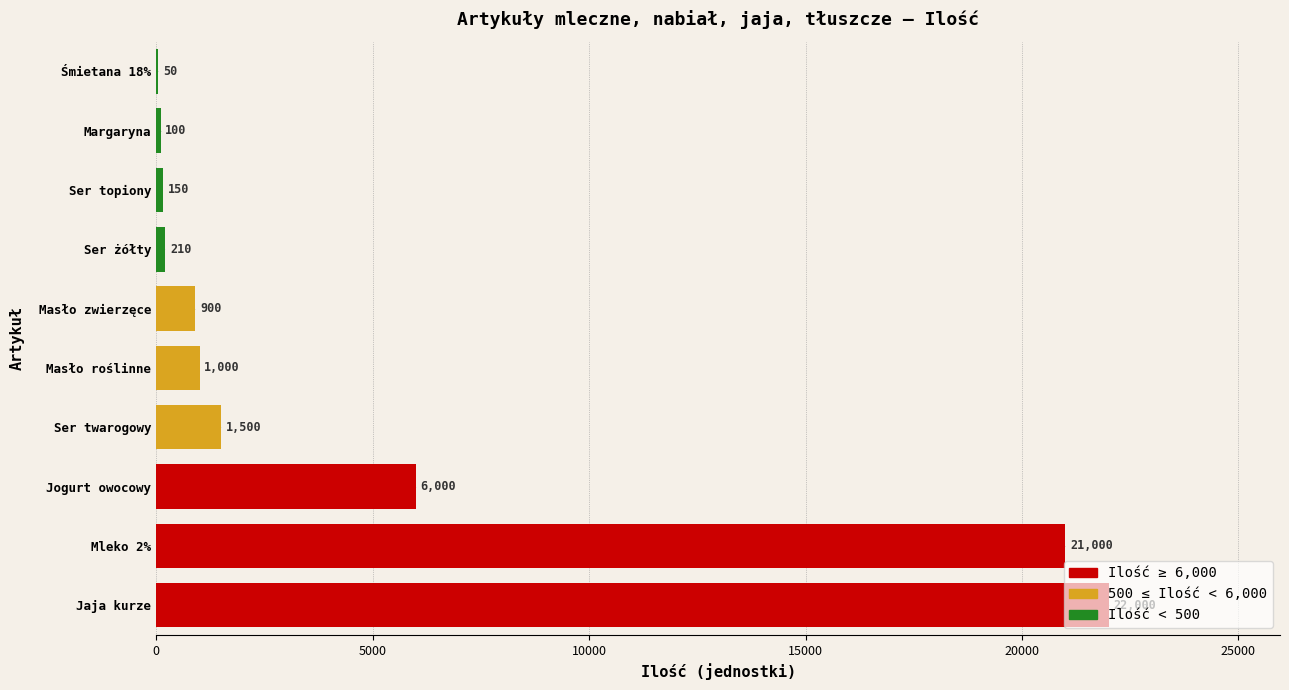

How many distinct data groups are displayed?

1